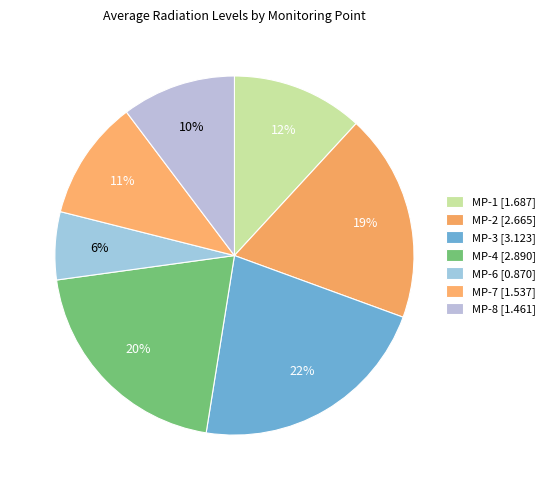

Rank the categories by value from highest to lowest.

MP-3, MP-4, MP-2, MP-1, MP-7, MP-8, MP-6